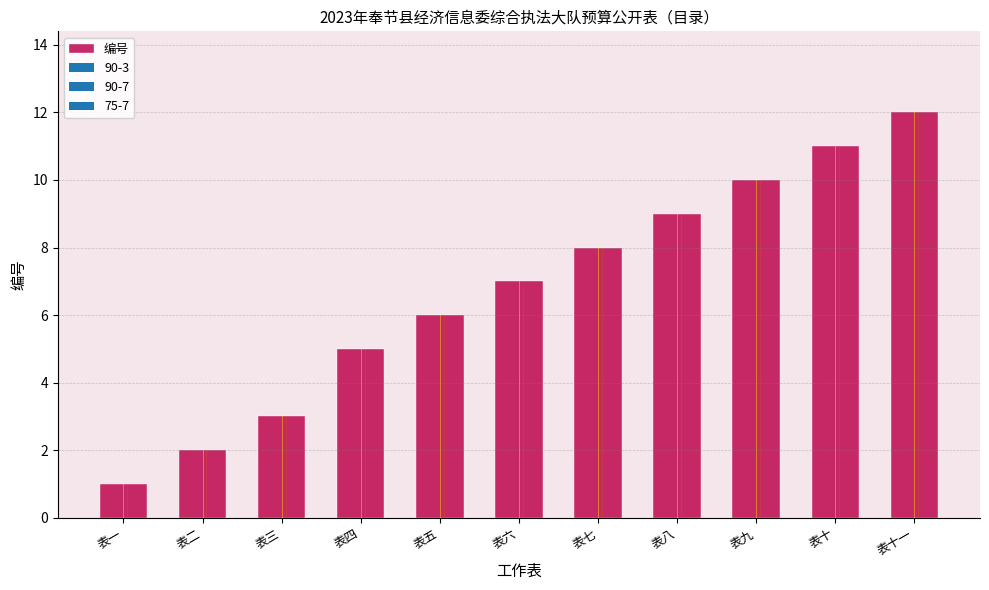

What is the label of the 4th bar from the right?

表八